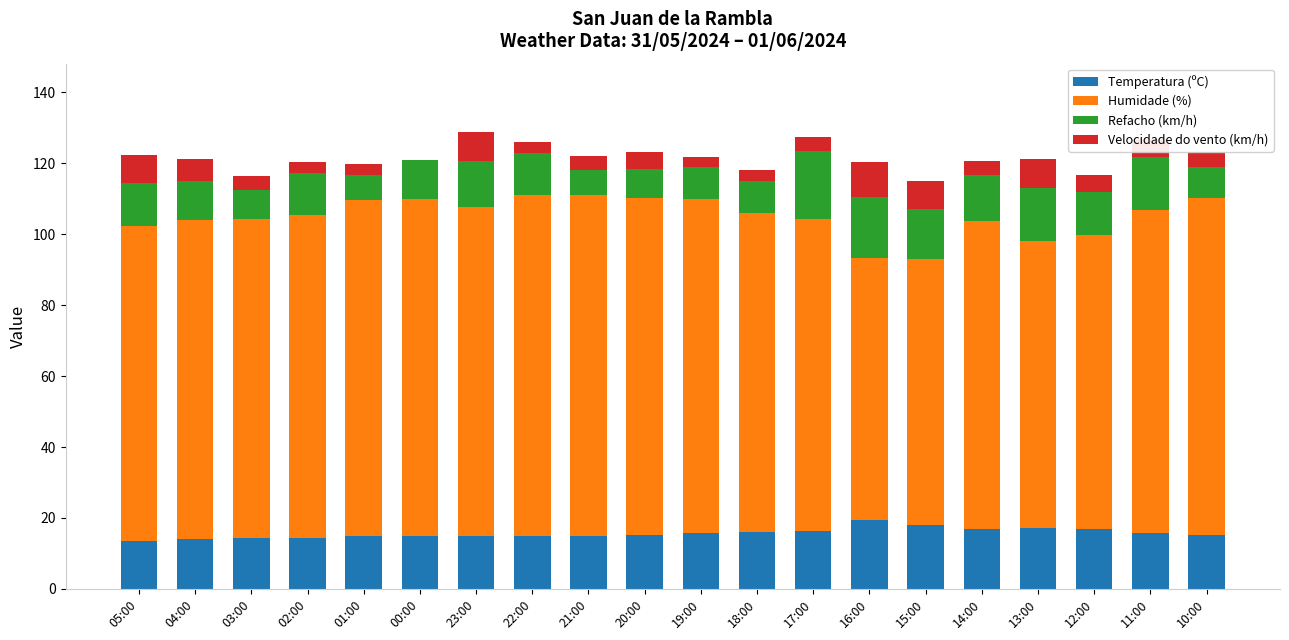

The Temperatura (ºC) series shows 5.1 at 12:00. True or false?

False